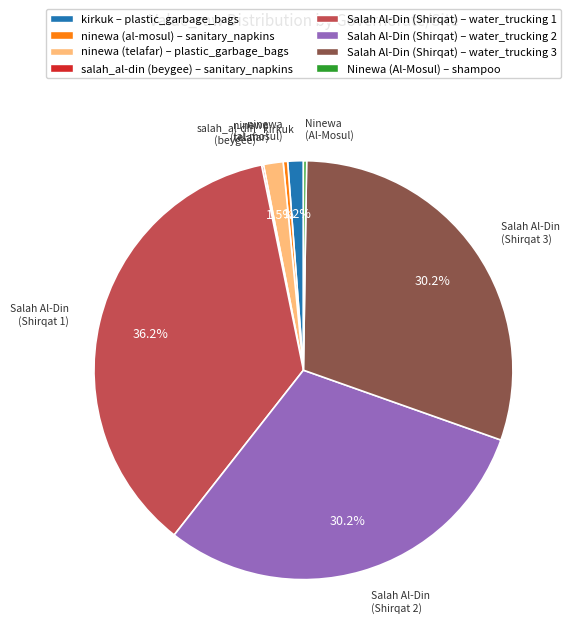

What percentage do ninewa (telafar) – plastic_garbage_bags and kirkuk – plastic_garbage_bags together represent?

2.7%